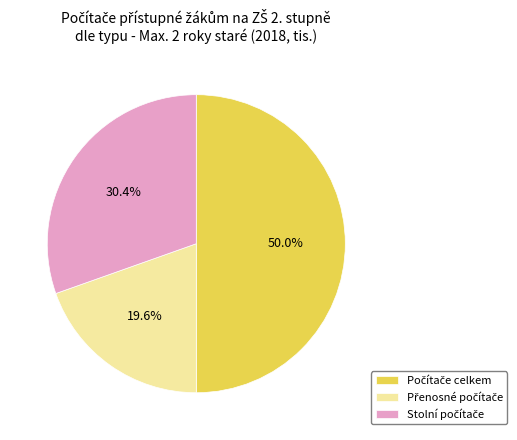

Is there any slice that represents more than half of the pie?

No